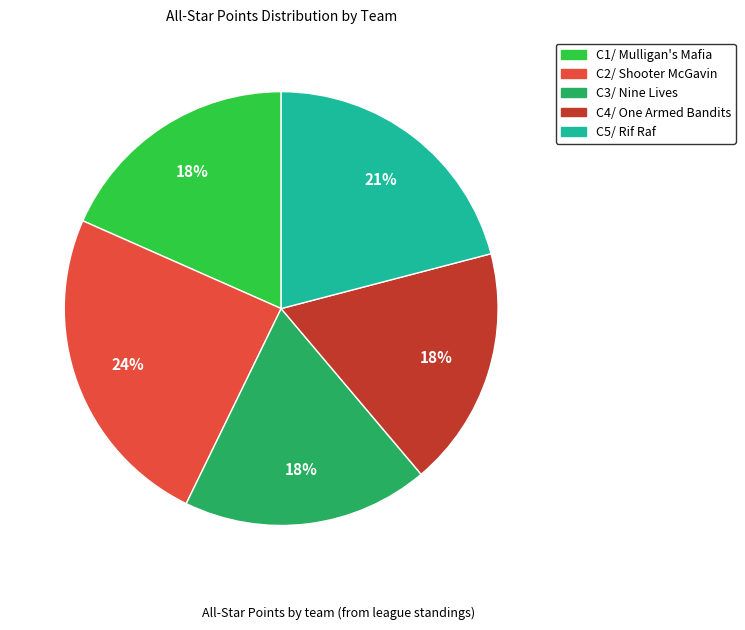

Is it true that C2/ Shooter McGavin is 13% of the pie?

False